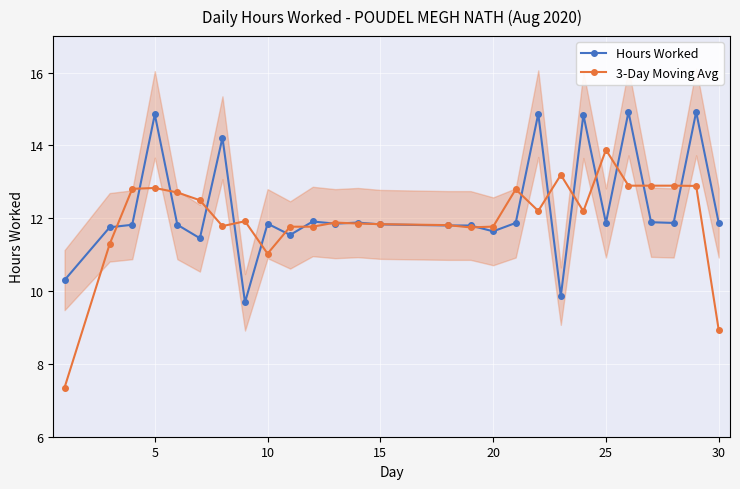

How many data points in 3-Day Moving Avg are less than 11?

2